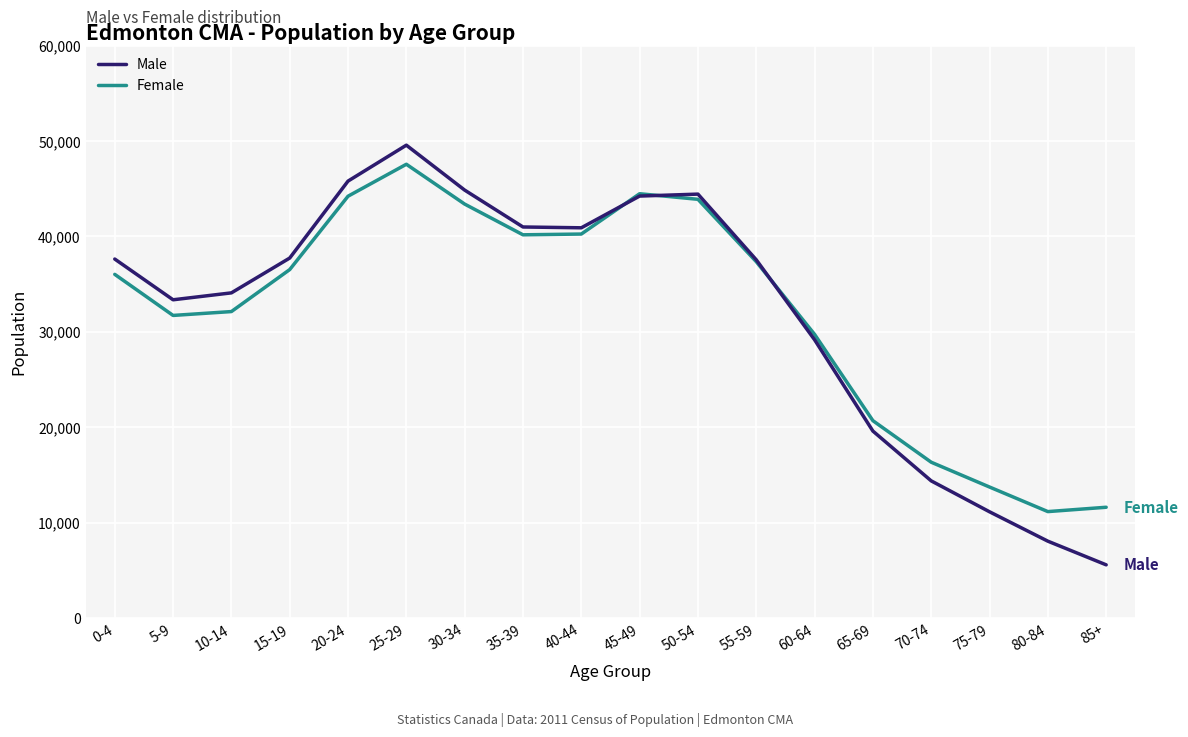

At which category does the chart reach its minimum across all series?

85+